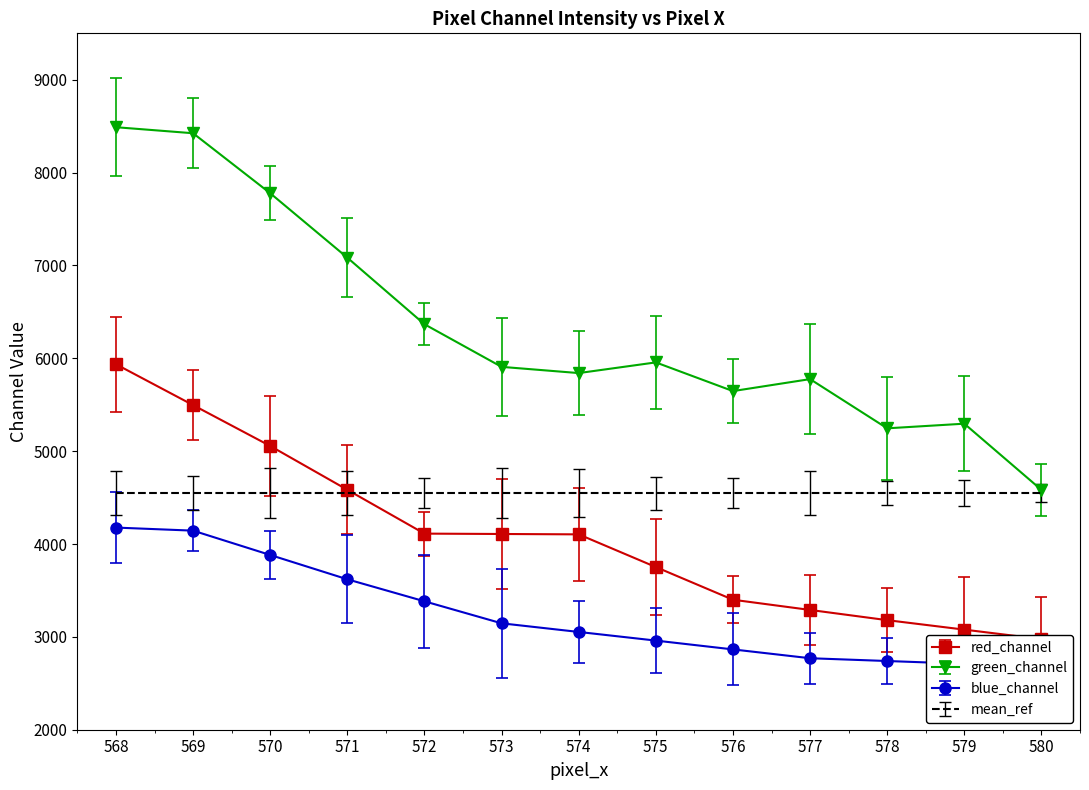

What is the spread (max minus min) of values at 578?

2506